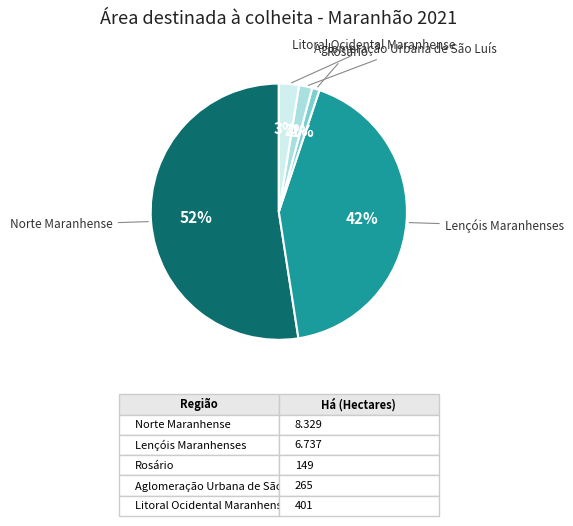

Is it true that Norte Maranhense is 52% of the pie?

True